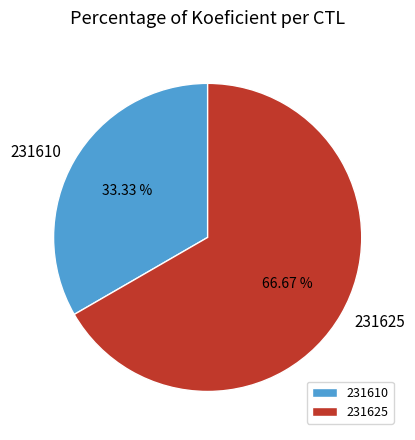

Between 231610 and 231625, which is larger?

231625